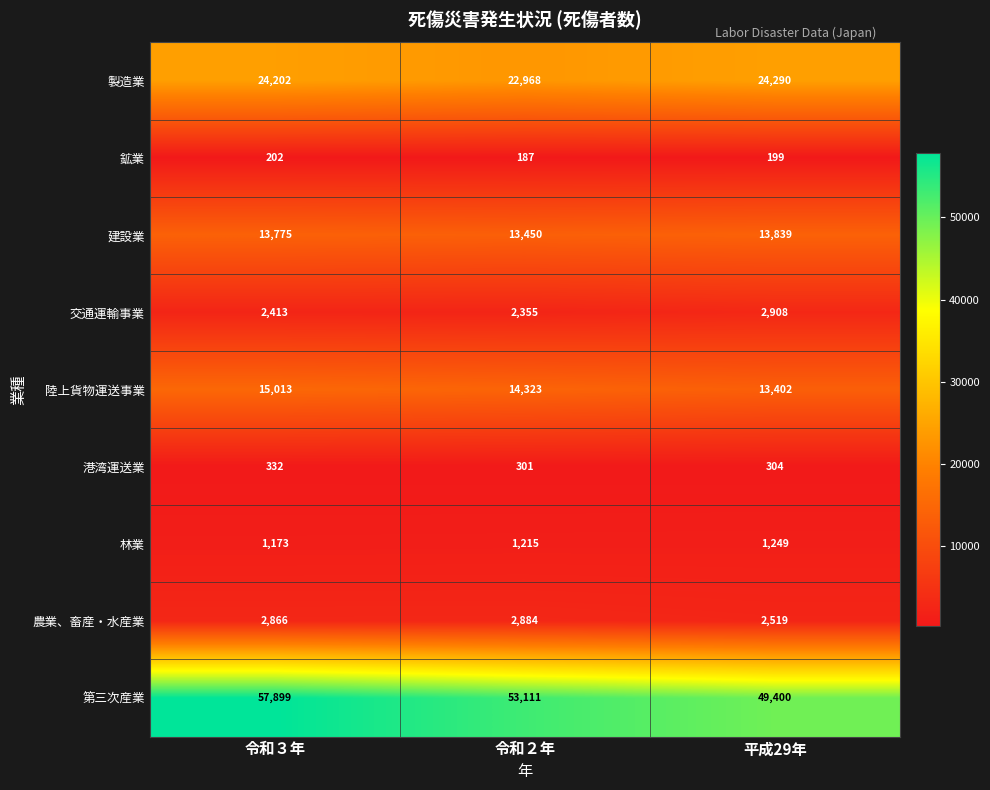

Between 令和３年 and 令和２年, which series saw the biggest shift?

第三次産業